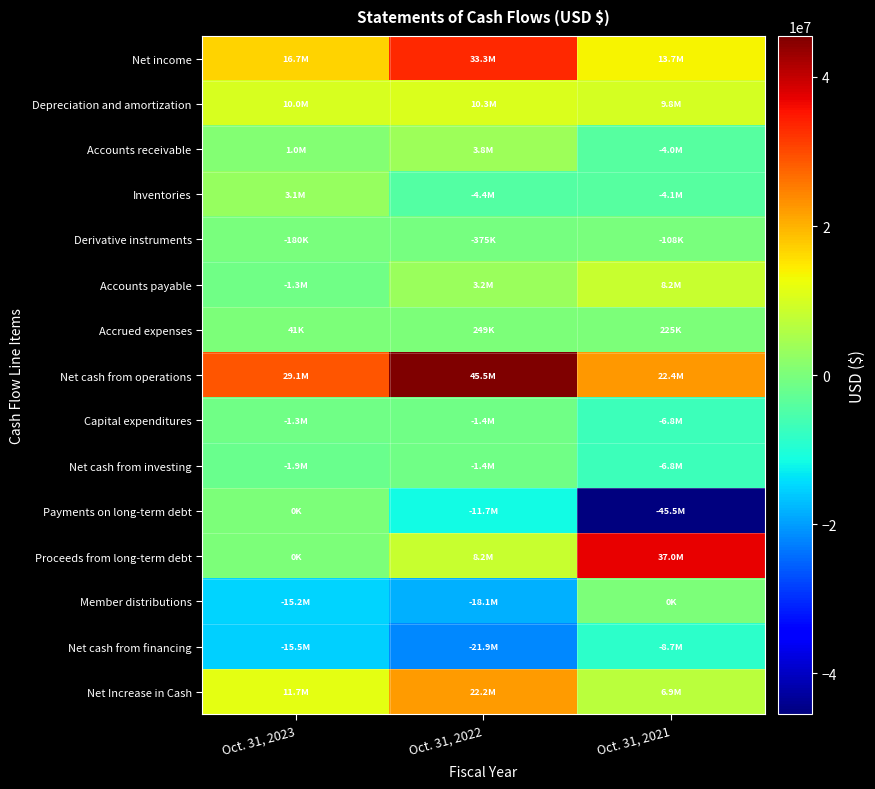

Between Oct. 31, 2023 and Oct. 31, 2022, which series saw the biggest shift?

Net income